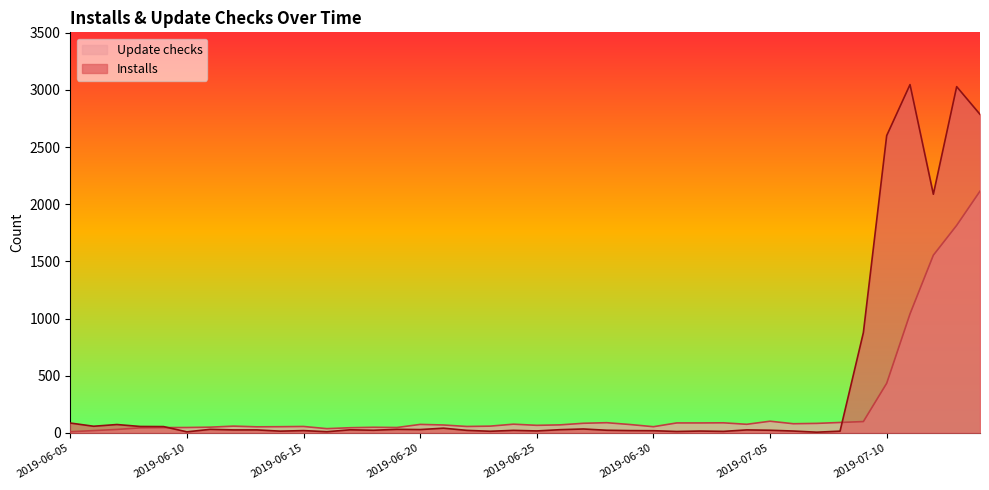

What is the greatest value displayed?

3047